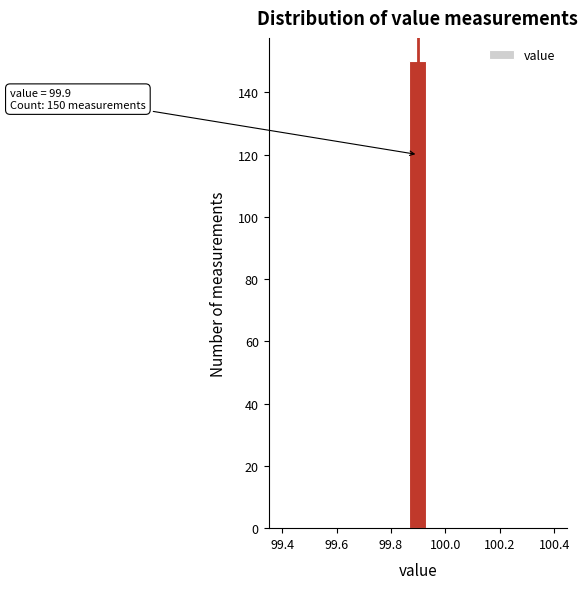

Read against the x-axis, roughly where is the centre of the tallest bar?

99.90